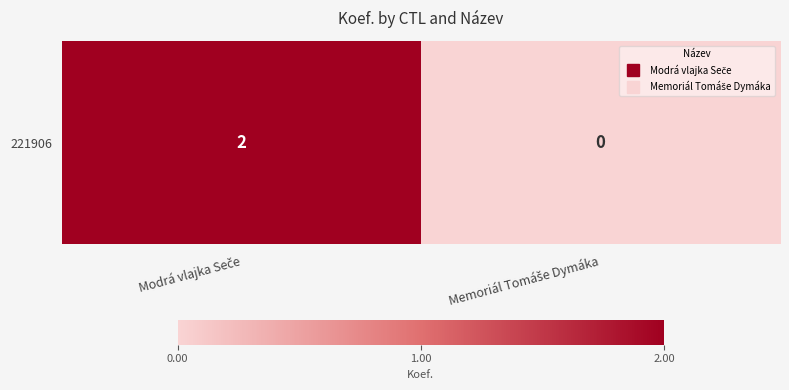

What is the difference between the values at Memoriál Tomáše Dymáka and Modrá vlajka Seče?

2